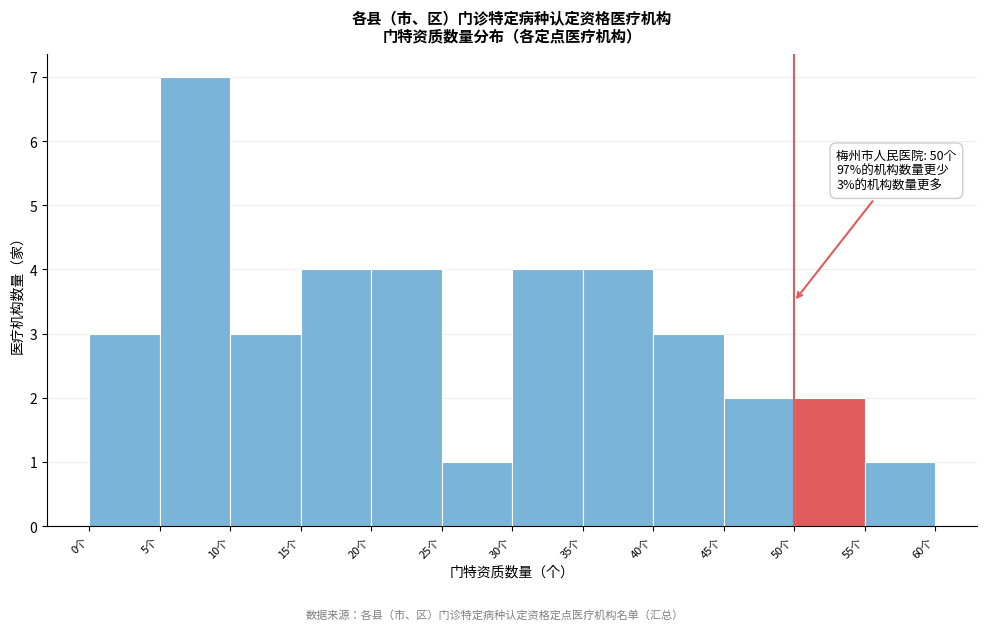

Which range on the x-axis has the tallest bar?

5 to 10